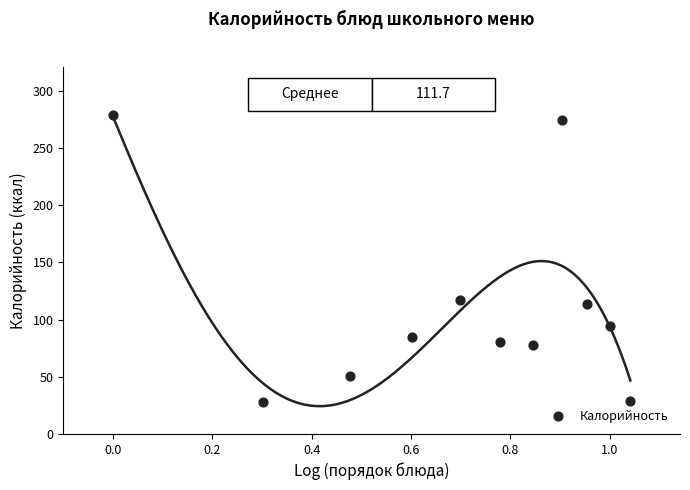

What is the average Y value?

112